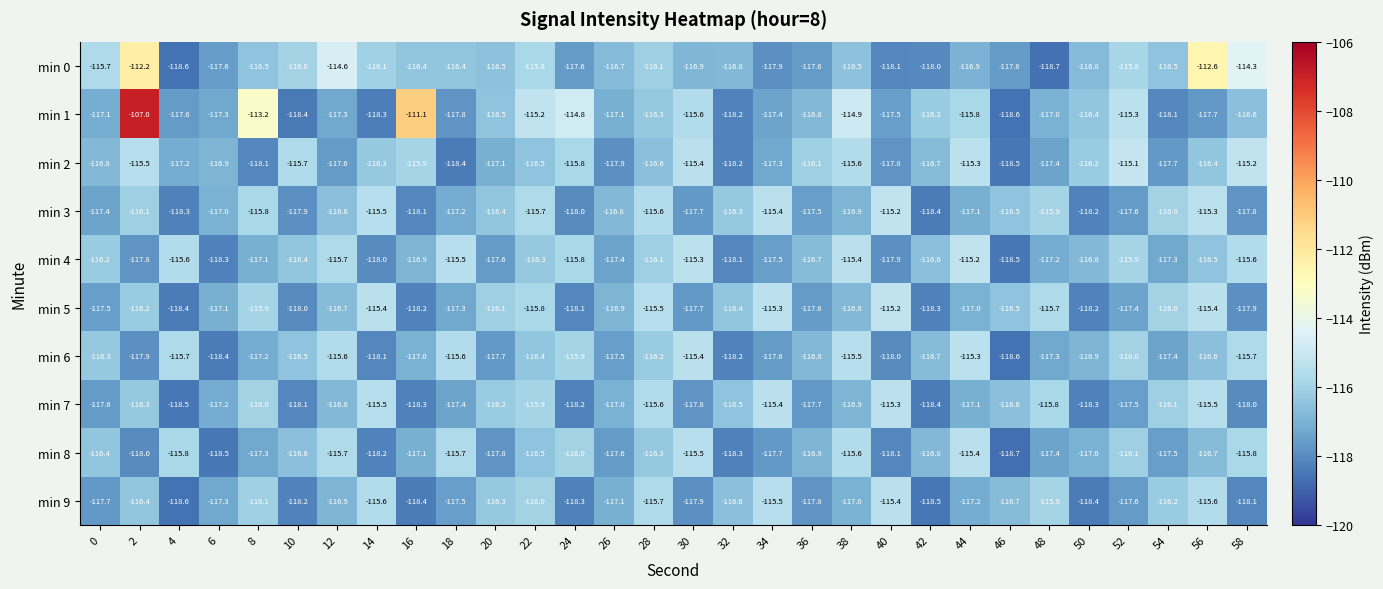

The value of min 7 at 52 is -117.5. True or false?

True